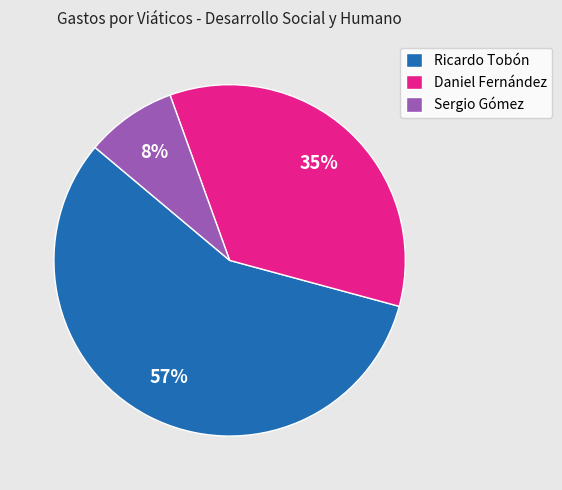

How many slices are in this pie chart?

3